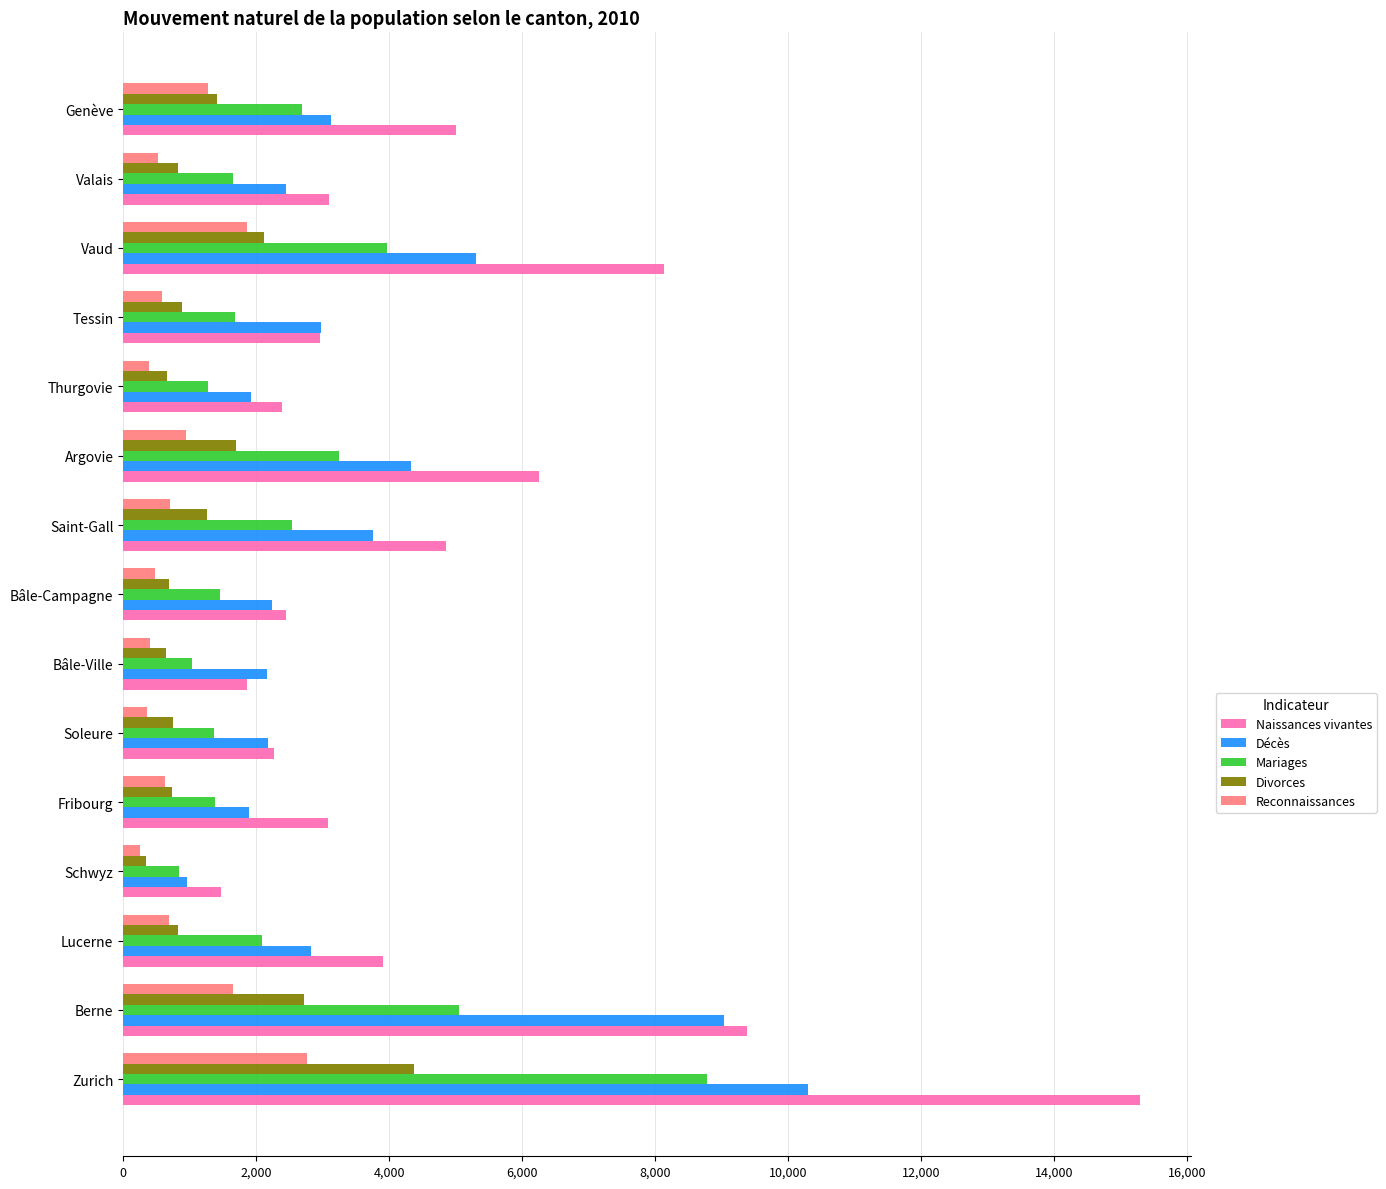

Is the value of Reconnaissances at Genève greater than the value of Naissances vivantes at Argovie?

No